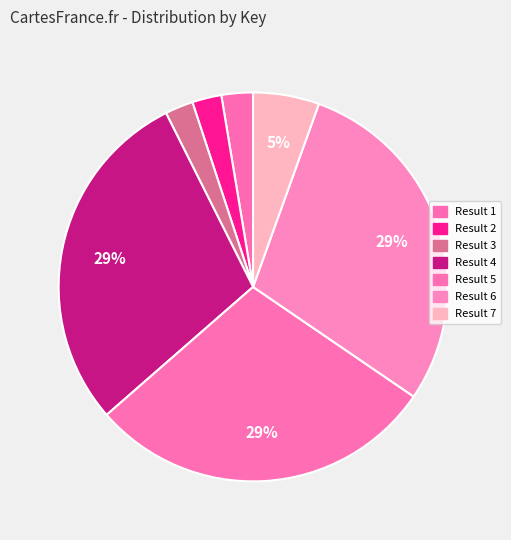

Rank the categories by value from highest to lowest.

Result 4, Result 6, Result 5, Result 7, Result 1, Result 2, Result 3